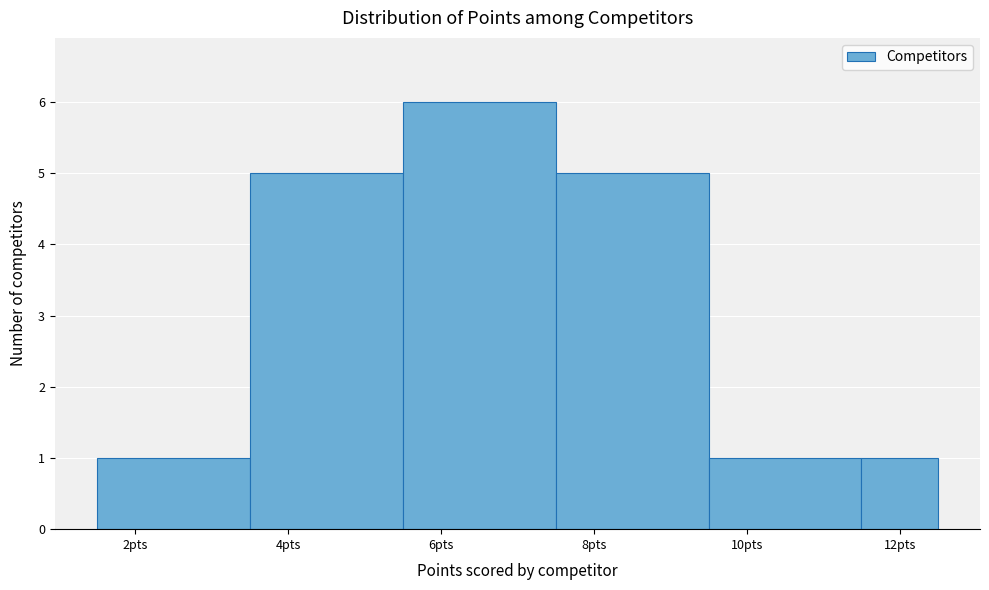

Over which range of the x-axis is the bar tallest?

5.5 to 7.5